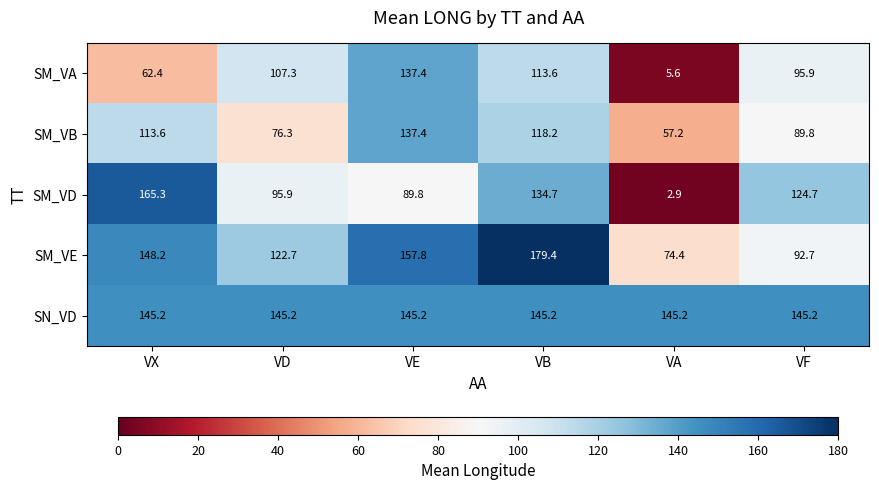

Between VX and VB, which series saw the biggest shift?

SM_VA